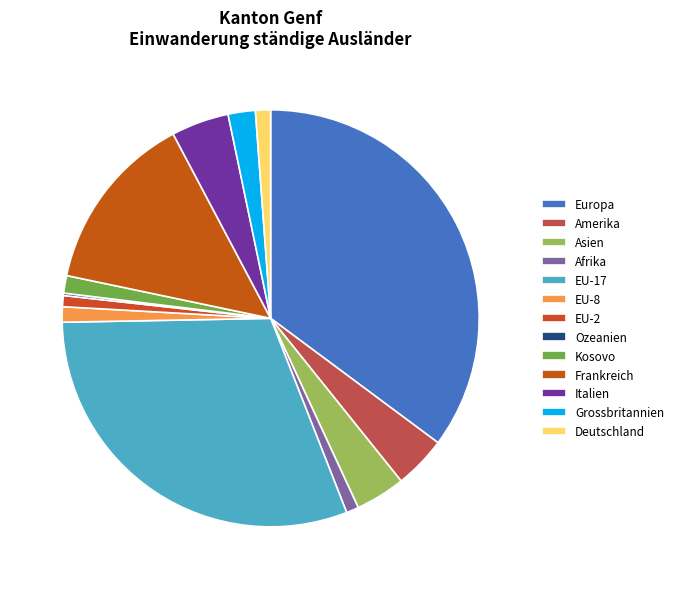

True or false: Kosovo accounts for 11% of the total.

False